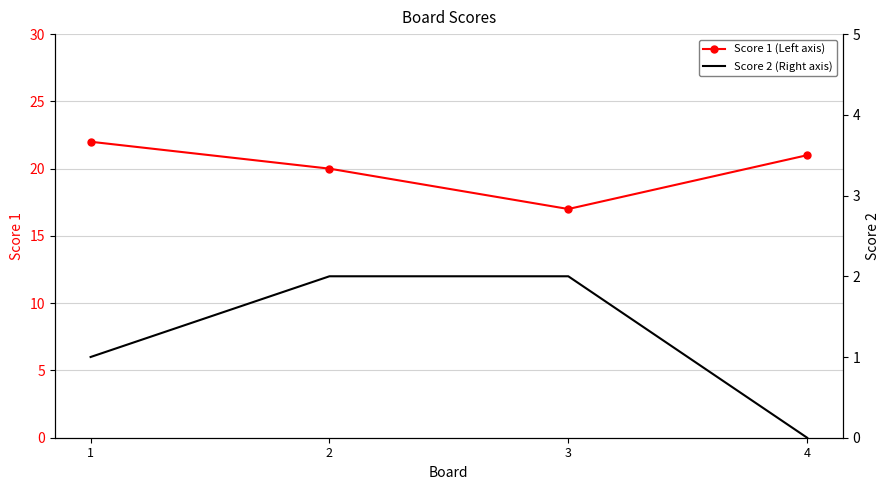

List the series in order of their peak value, lowest first.

Score 2 (Right axis), Score 1 (Left axis)